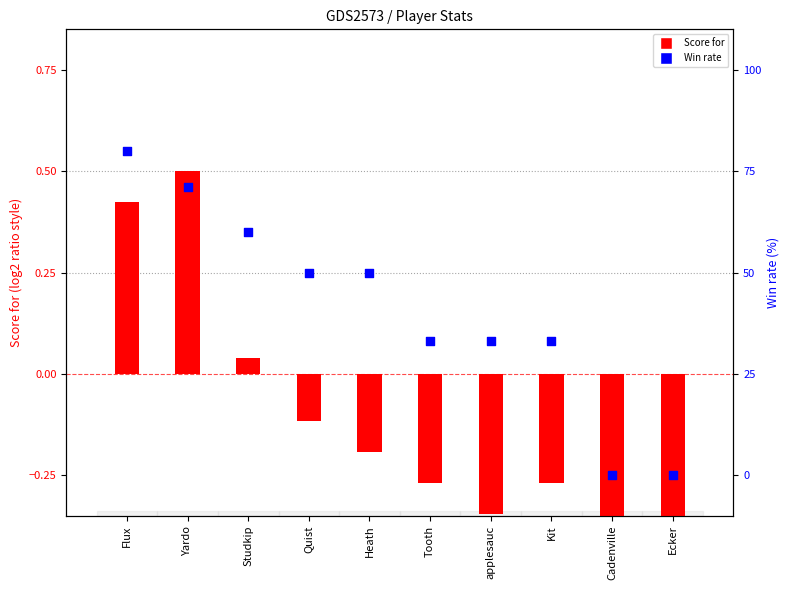

Which series contains the highest Y value?

Win rate